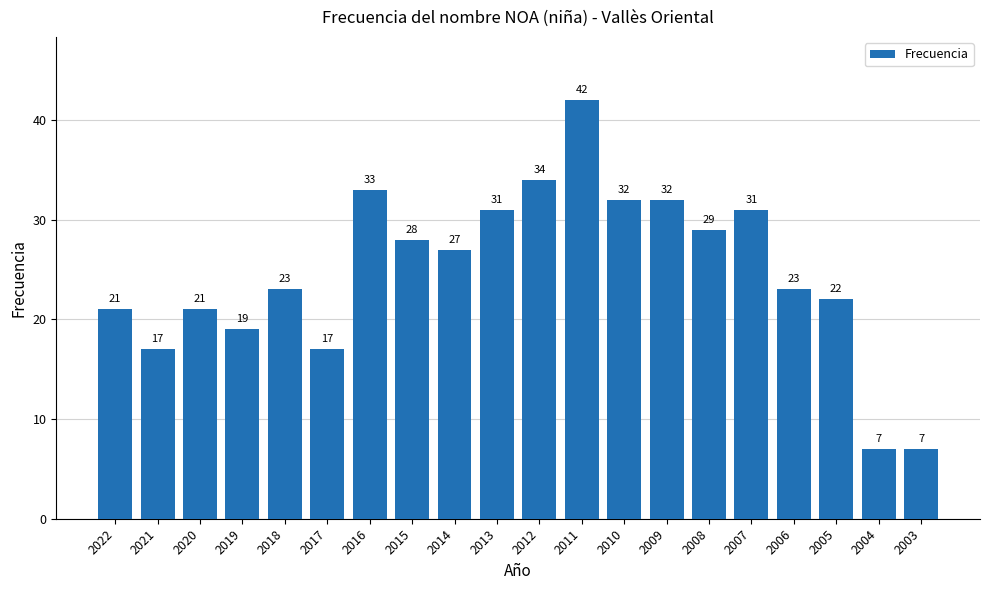

What is the maximum value shown in the chart?

42